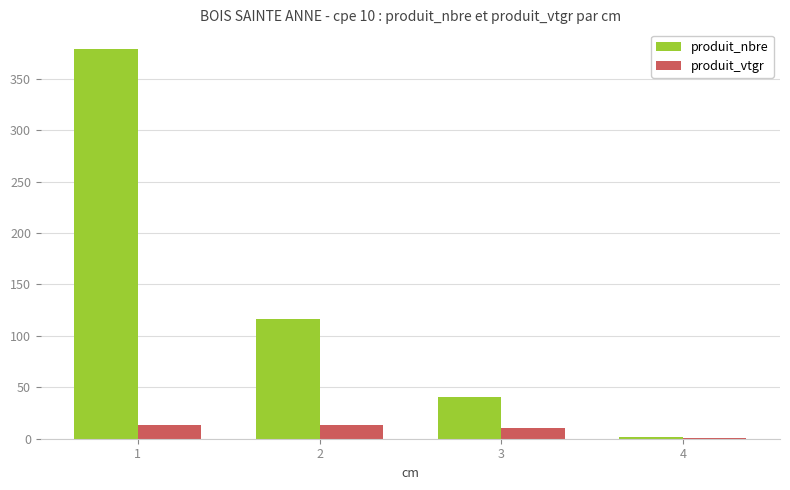

Which series has the largest total across all categories?

produit_nbre